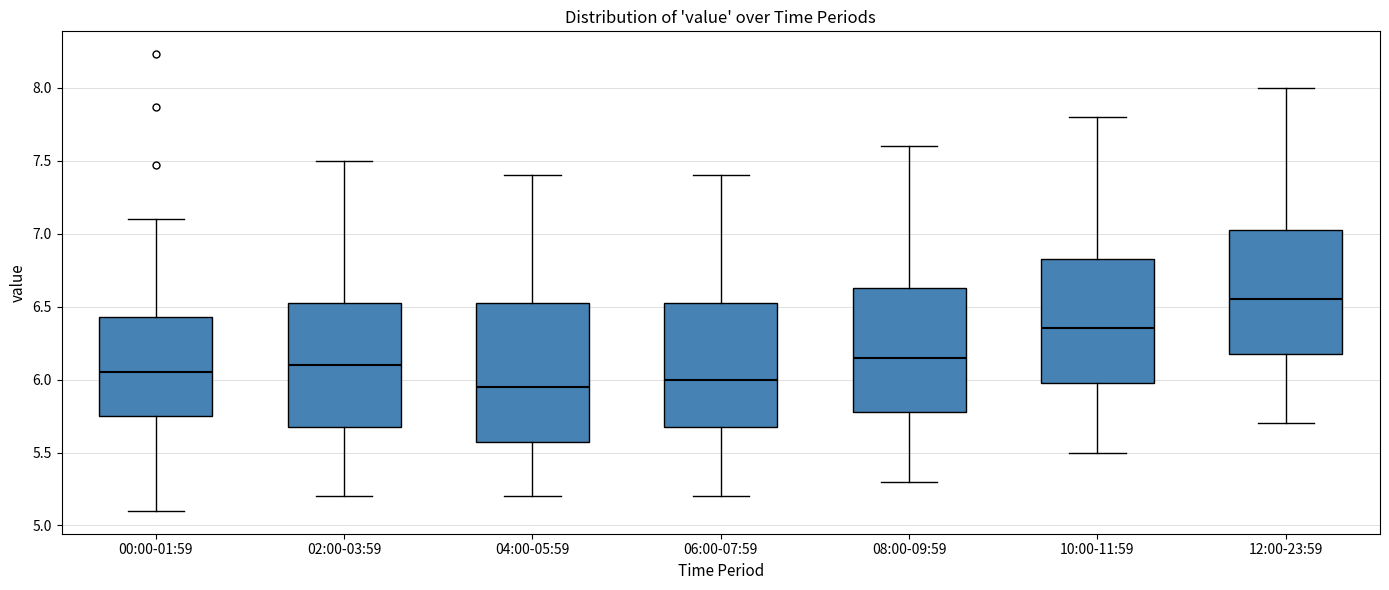

Reading left to right, read every box against the y-axis: the position of its median line, the range the box covers, and the ends of its whiskers. The values are not printed on the chart, so give them approximately, as read against the axis.

00:00-01:59: median 6.05, box 5.75 to 6.45, whiskers 5.10 to 7.10
02:00-03:59: median 6.10, box 5.70 to 6.55, whiskers 5.20 to 7.50
04:00-05:59: median 5.95, box 5.60 to 6.55, whiskers 5.20 to 7.40
06:00-07:59: median 6.00, box 5.70 to 6.55, whiskers 5.20 to 7.40
08:00-09:59: median 6.15, box 5.80 to 6.65, whiskers 5.30 to 7.60
10:00-11:59: median 6.35, box 6.00 to 6.85, whiskers 5.50 to 7.80
12:00-23:59: median 6.55, box 6.20 to 7.05, whiskers 5.70 to 8.00